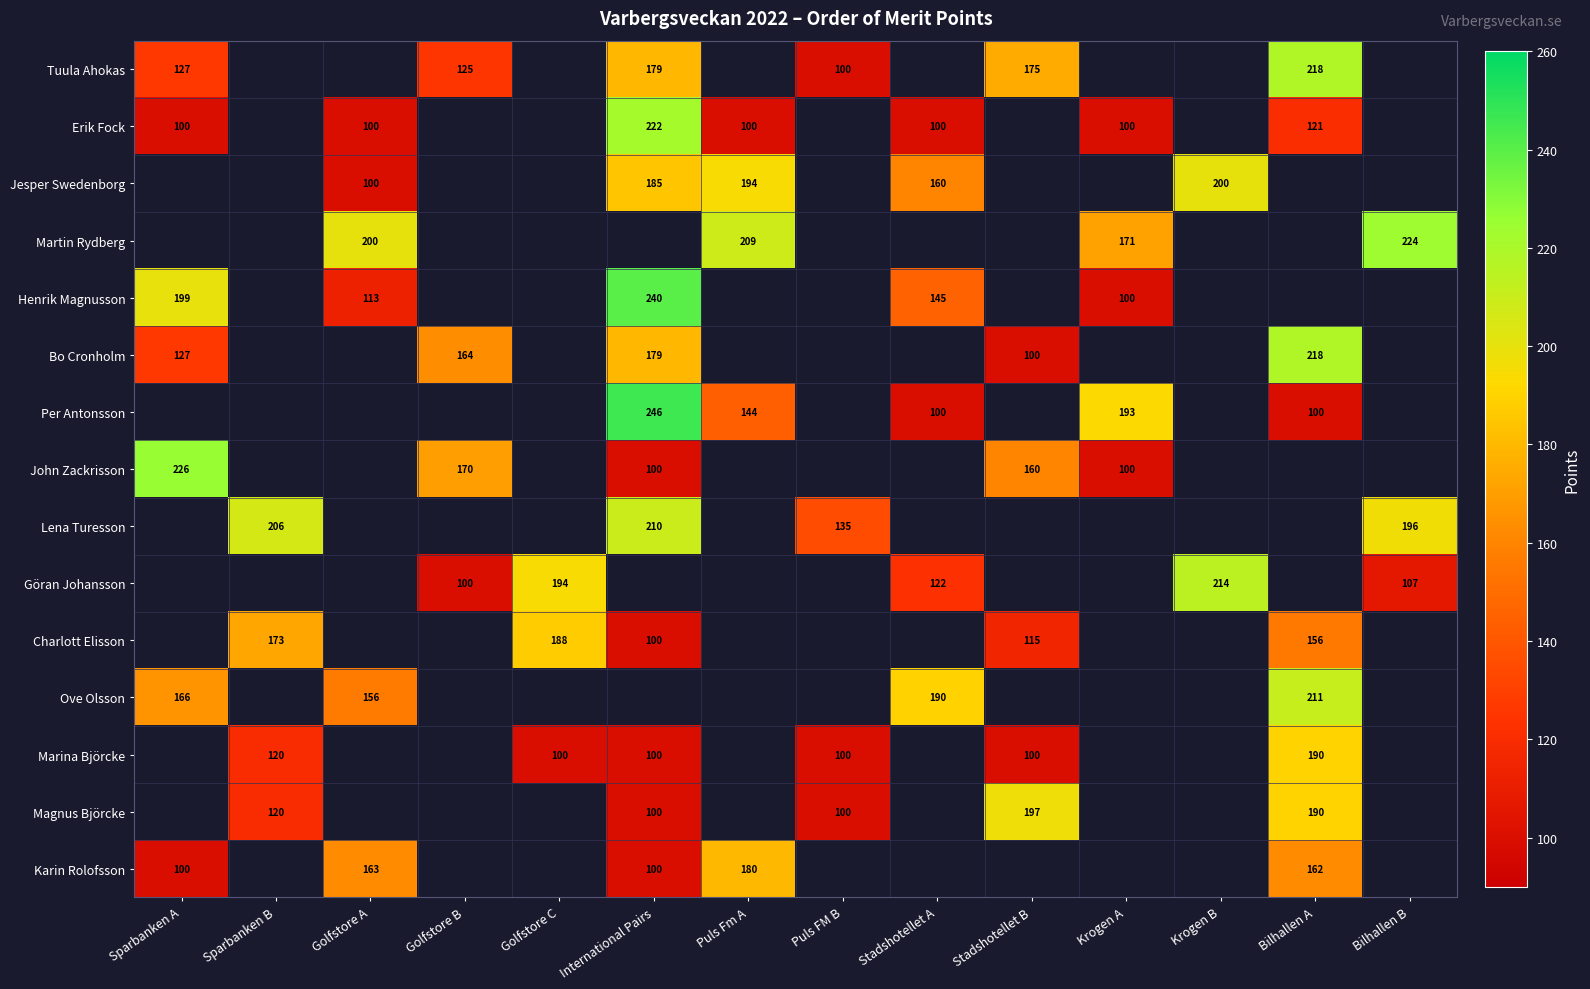

At which label does Lena Turesson first exceed 135?

Sparbanken B